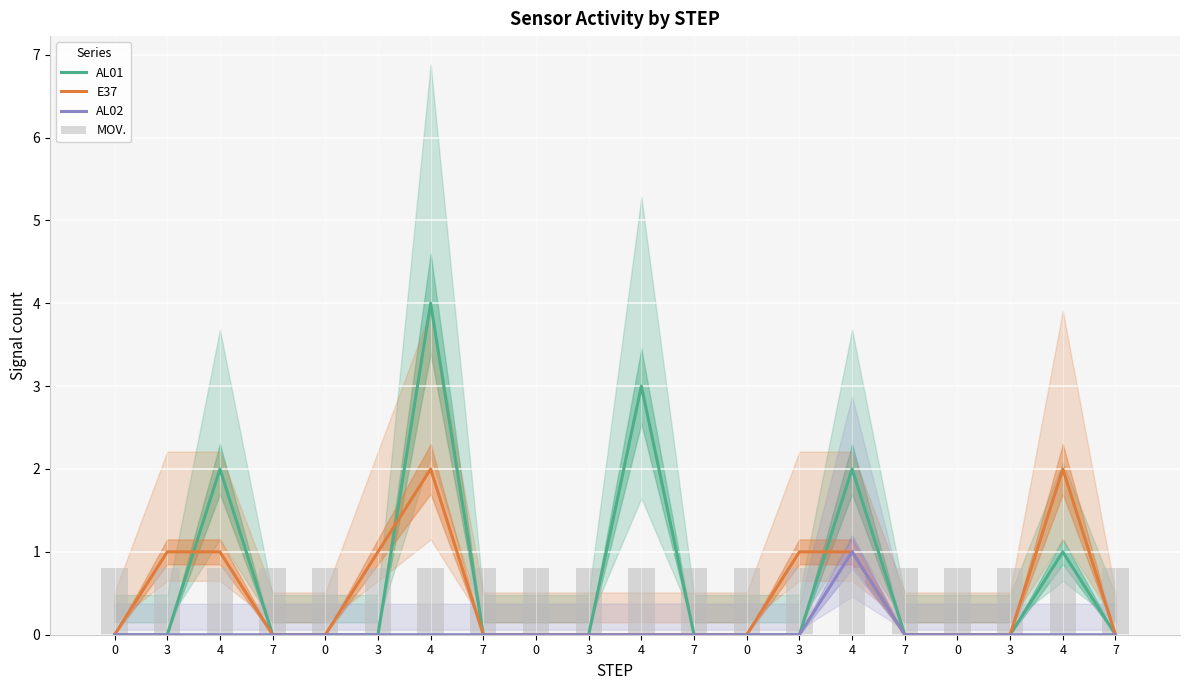

At 4, list the series in order from smallest to largest.

AL02, MOV., E37, AL01